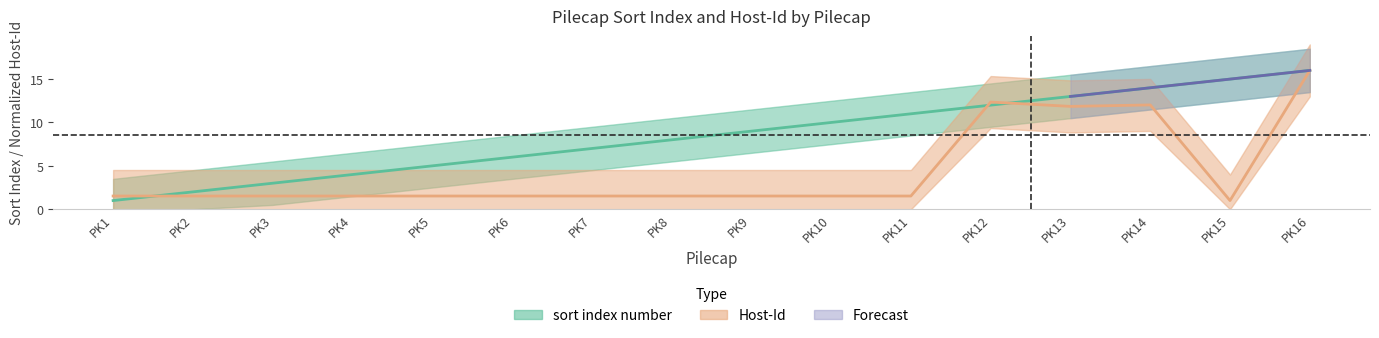

Is it true that sort index number equals 1.2 at PK4?

False